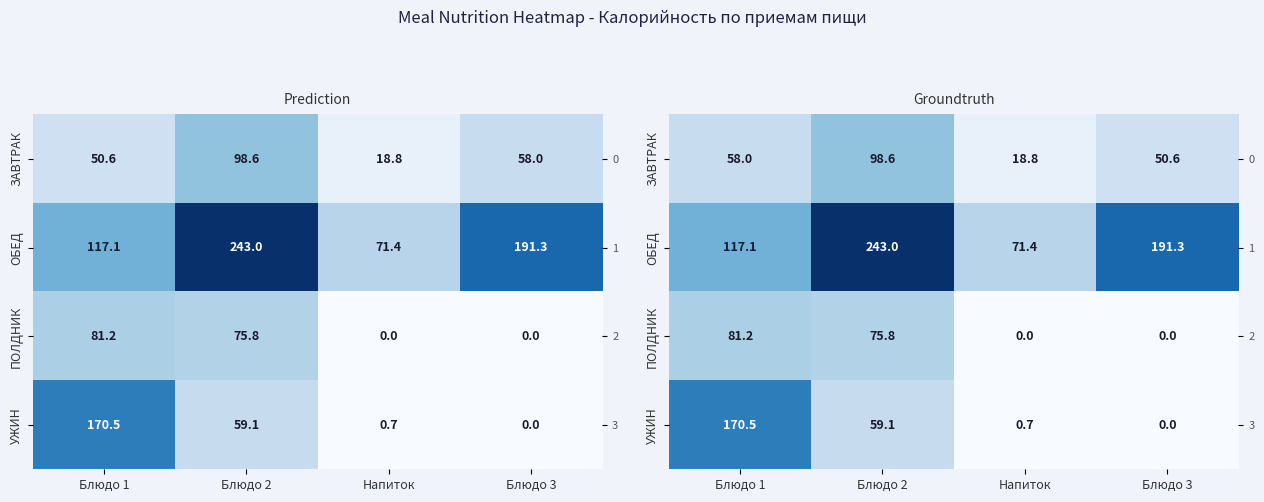

What is the difference between the highest and lowest values at Напиток?

71.4